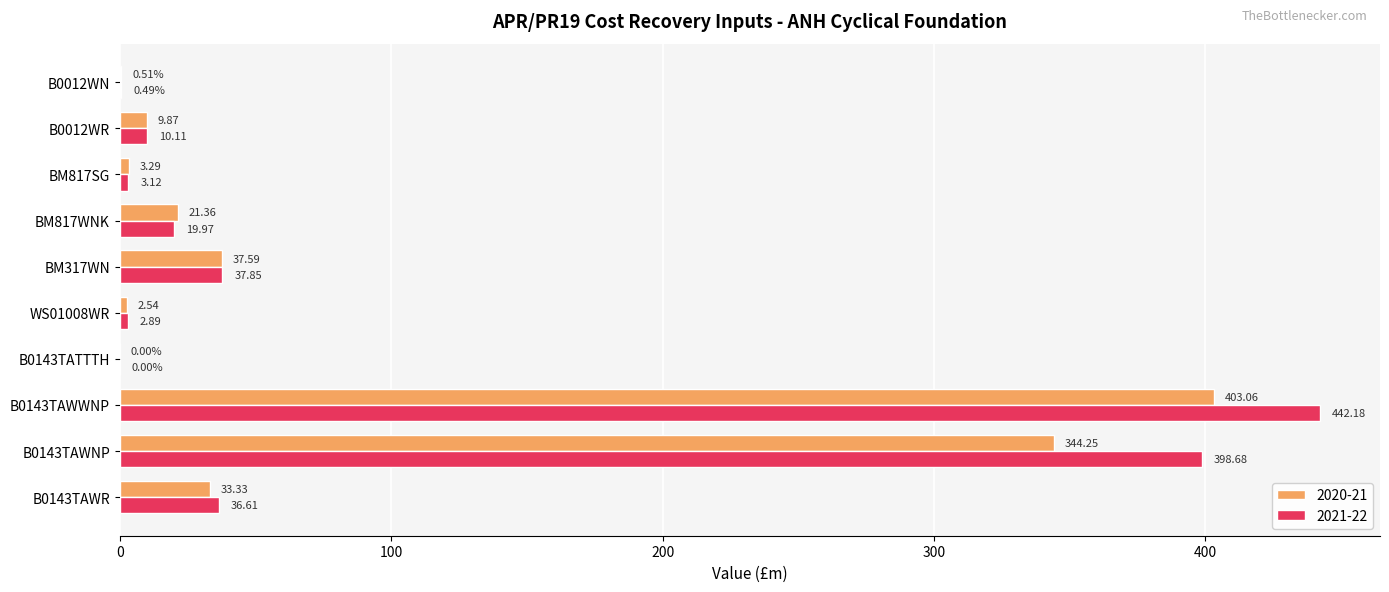

How many values in 2021-22 are above zero?

9